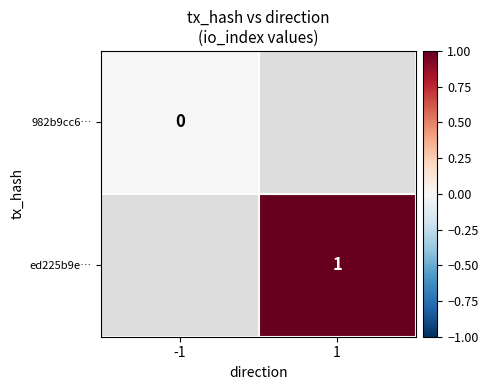

Which label corresponds to the smallest value in the chart?

-1